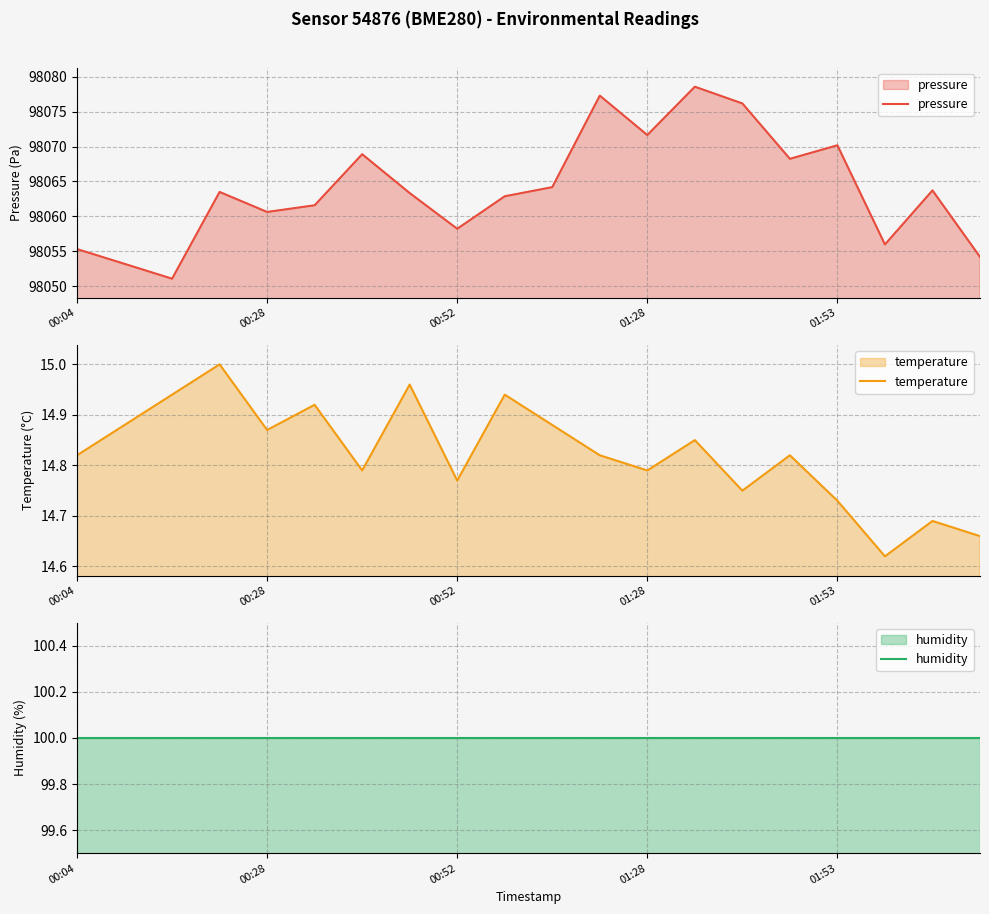

What is the value of the humidity point at the 17th from the left?

100.0